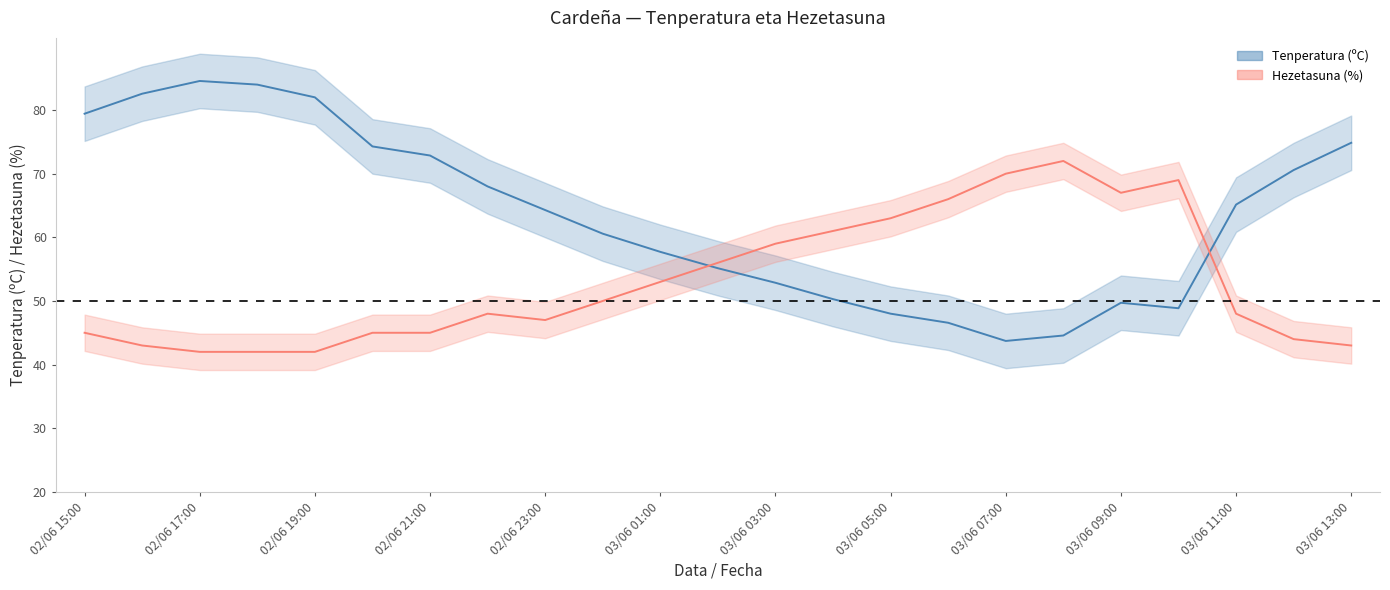

Read the Tenperatura (ºC) value at 03/06 11:00.

22.8